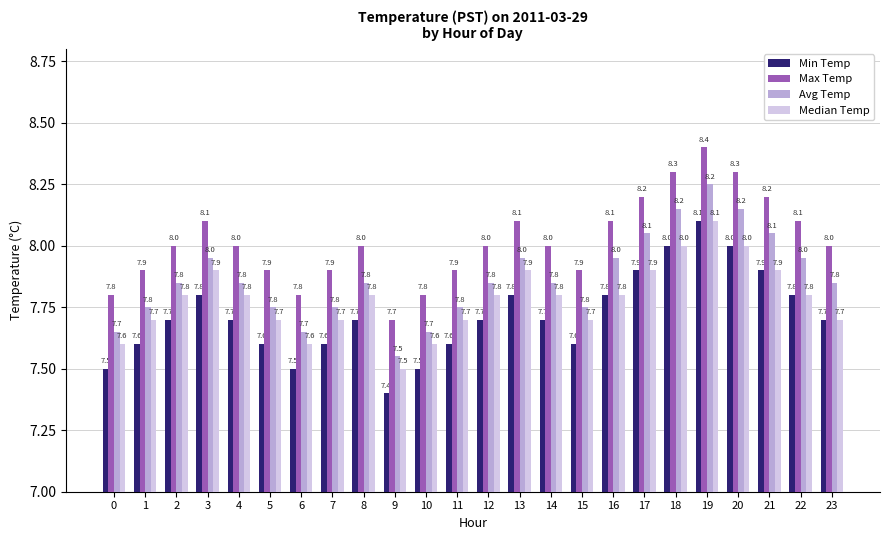

Is the value of Max Temp at 13 greater than the value of Median Temp at 16?

Yes